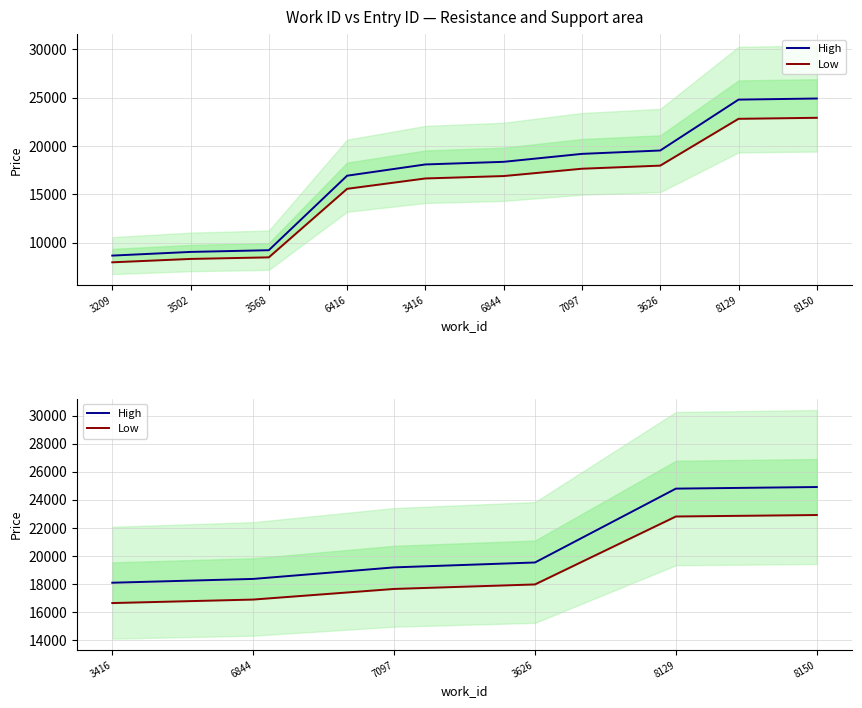

At how many categories does at least one series exceed 23635?

2